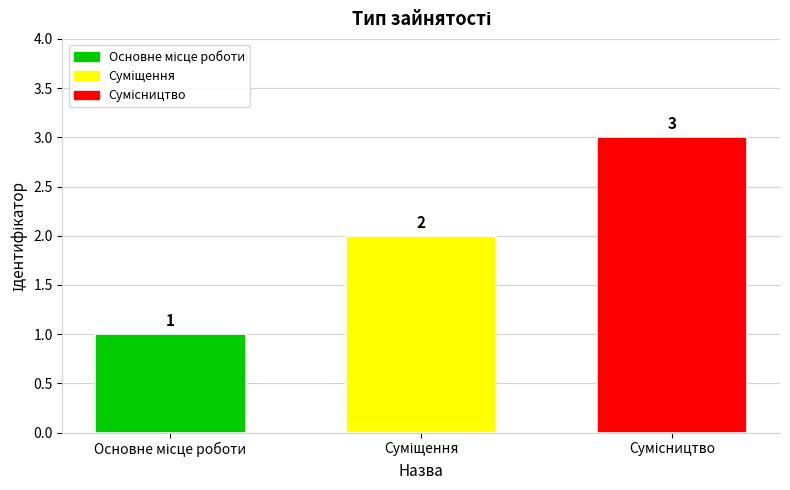

Count the values in the range 1 to 3.

3